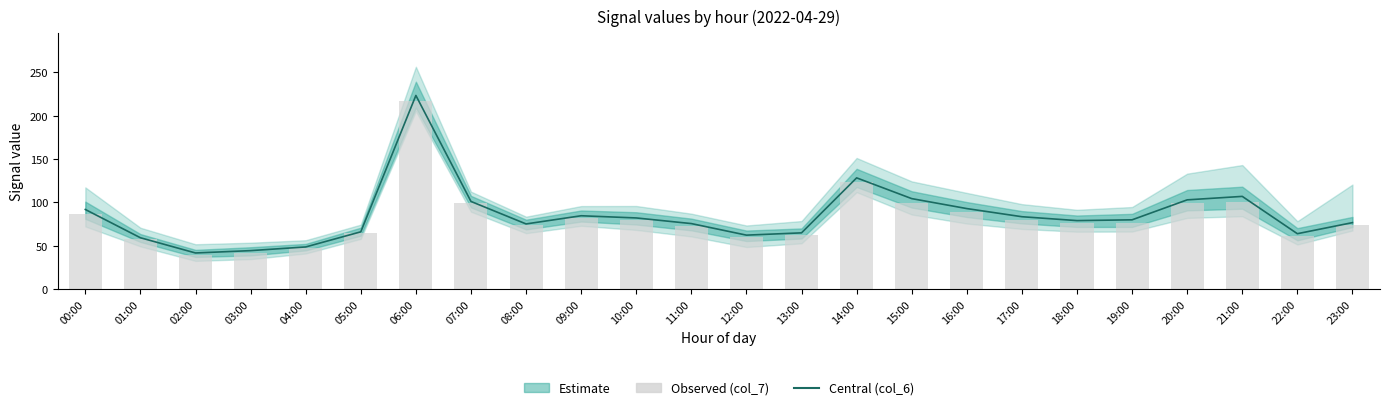

What is the label of the 9th bar from the left?

08:00